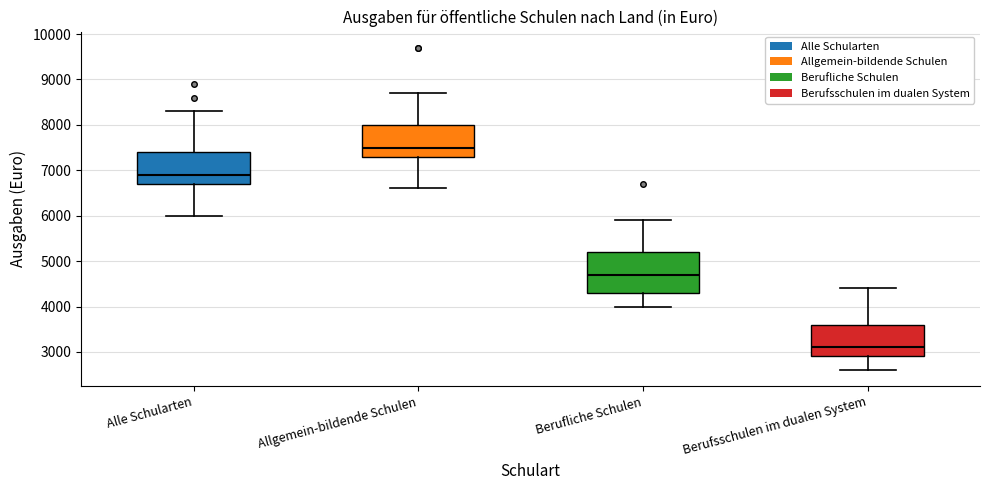

Reading left to right, transcribe this box plot: for each box, give where its median line is, the range the box spans, and where its two whiskers end, as read against the y-axis. The values are not printed on the chart, so give them approximately, as read against the axis.

Alle Schularten: median 6900, box 6700 to 7400, whiskers 6000 to 8300
Allgemein-bildende Schulen: median 7500, box 7300 to 8000, whiskers 6600 to 8700
Berufliche Schulen: median 4700, box 4300 to 5200, whiskers 4000 to 5900
Berufsschulen im dualen System: median 3100, box 2900 to 3600, whiskers 2600 to 4400